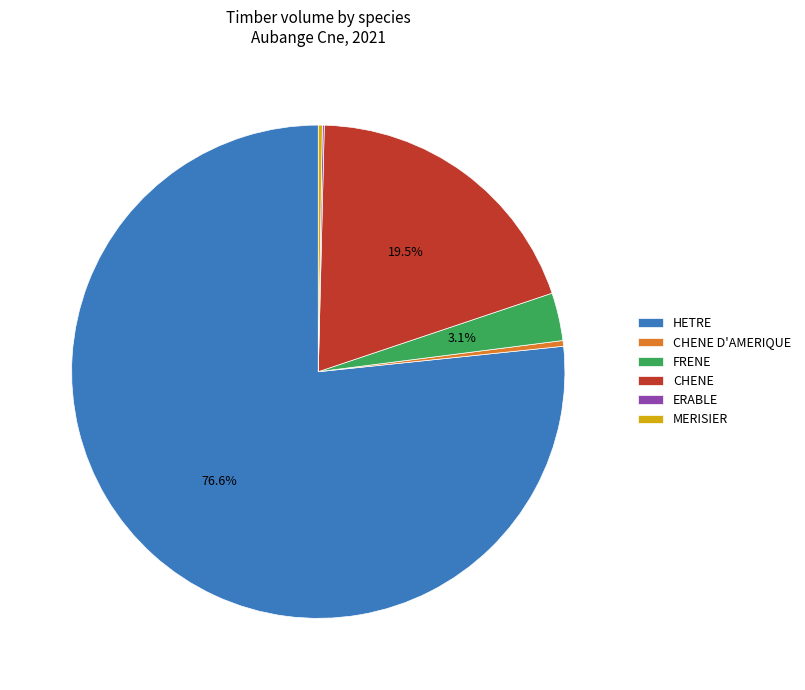

Which category has the biggest portion of the pie?

HETRE